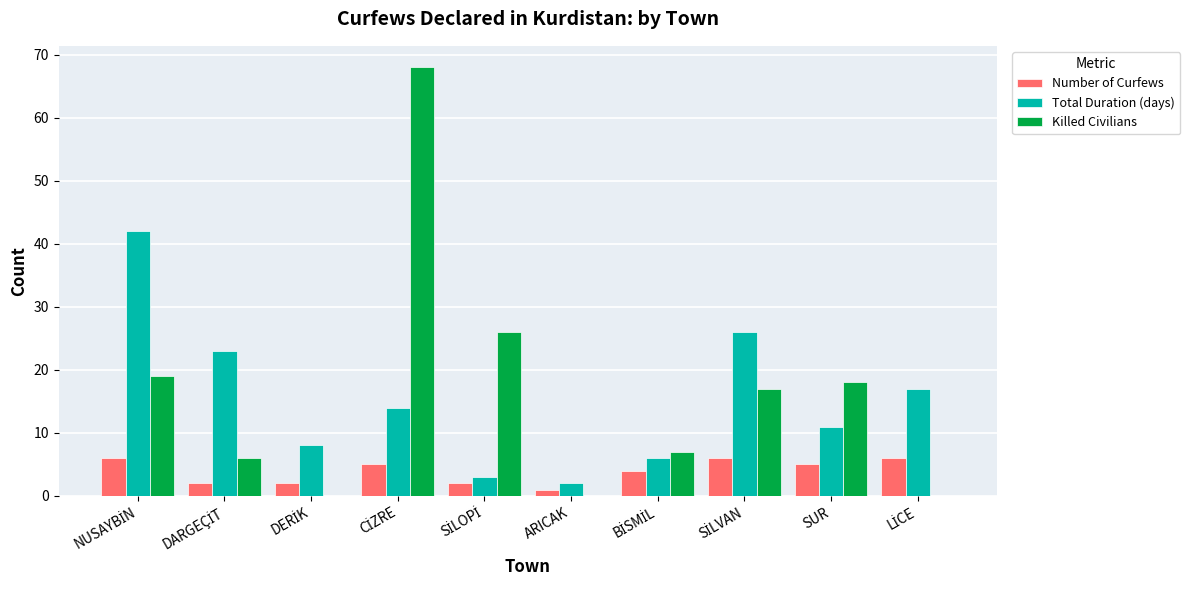

What is the maximum value for Killed Civilians?

68